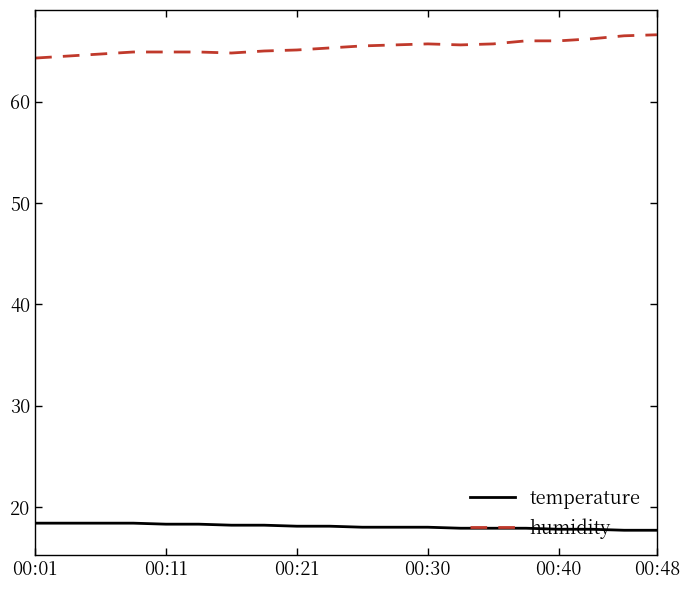

Which series has the largest range (max minus min)?

humidity